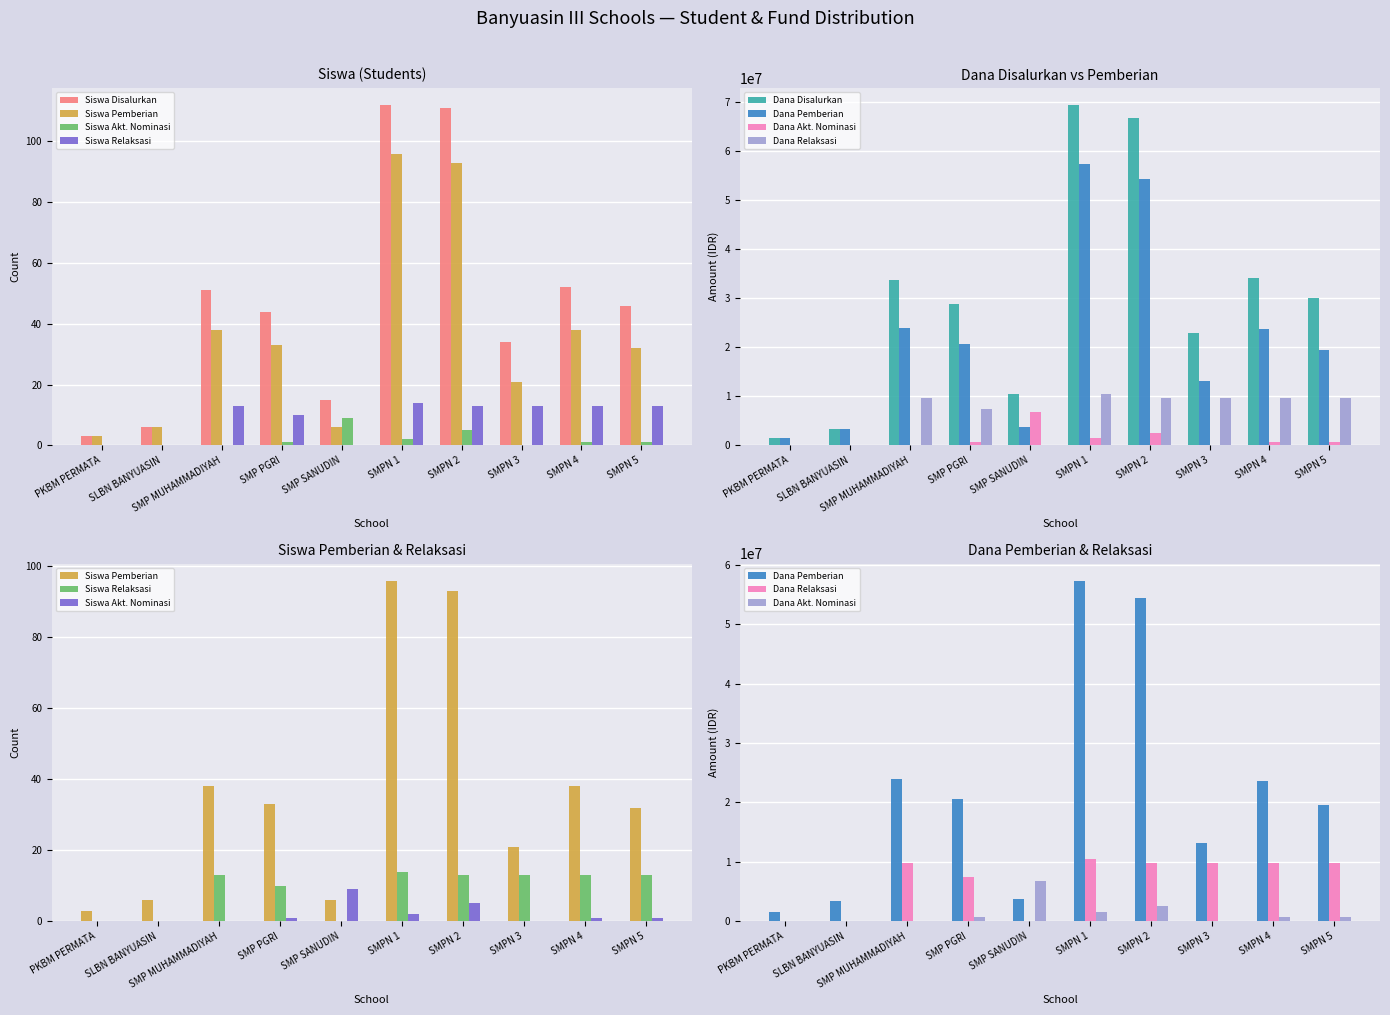

How many bars are there in each group?

4